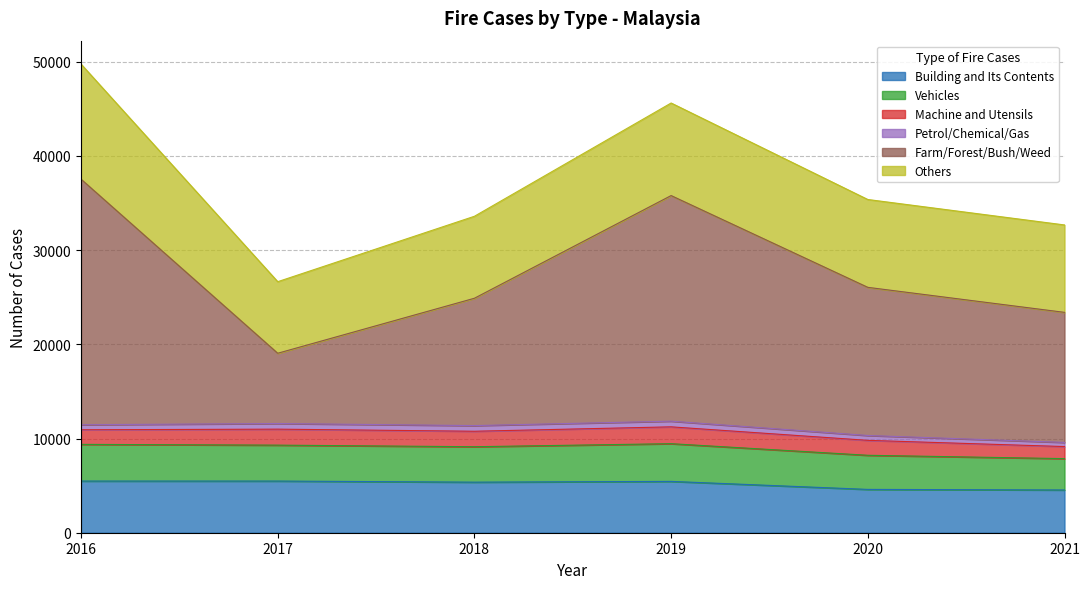

How many interior local valleys does the Farm/Forest/Bush/Weed series have?

1